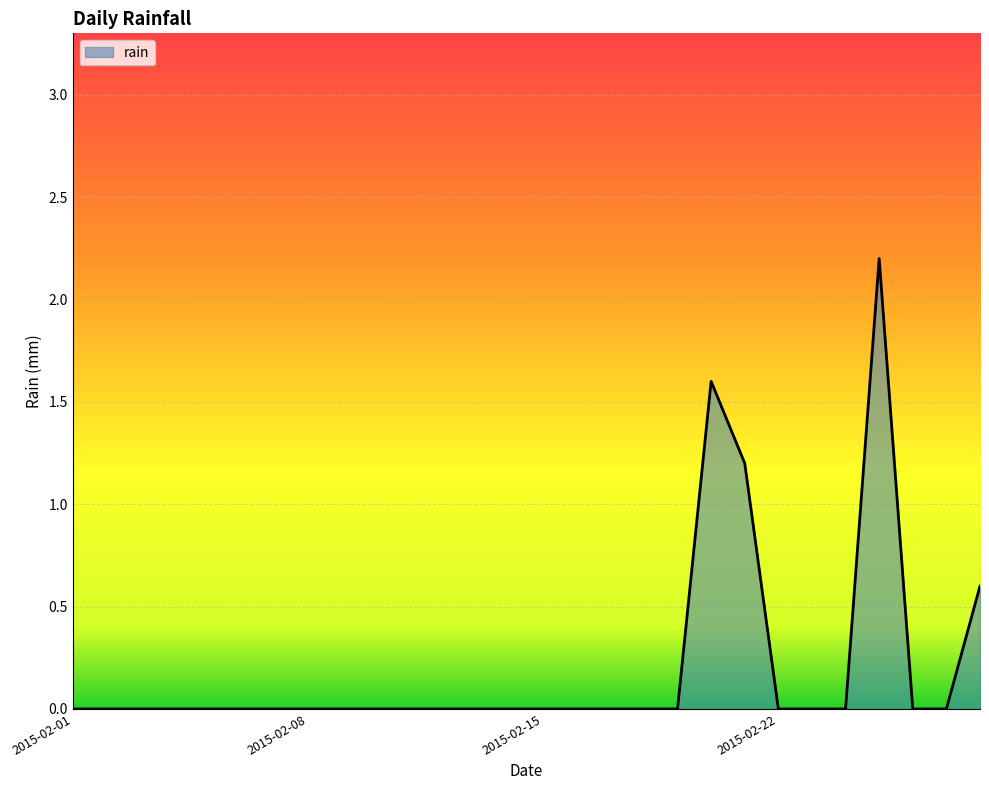

What is the difference between the maximum and minimum values?

2.2